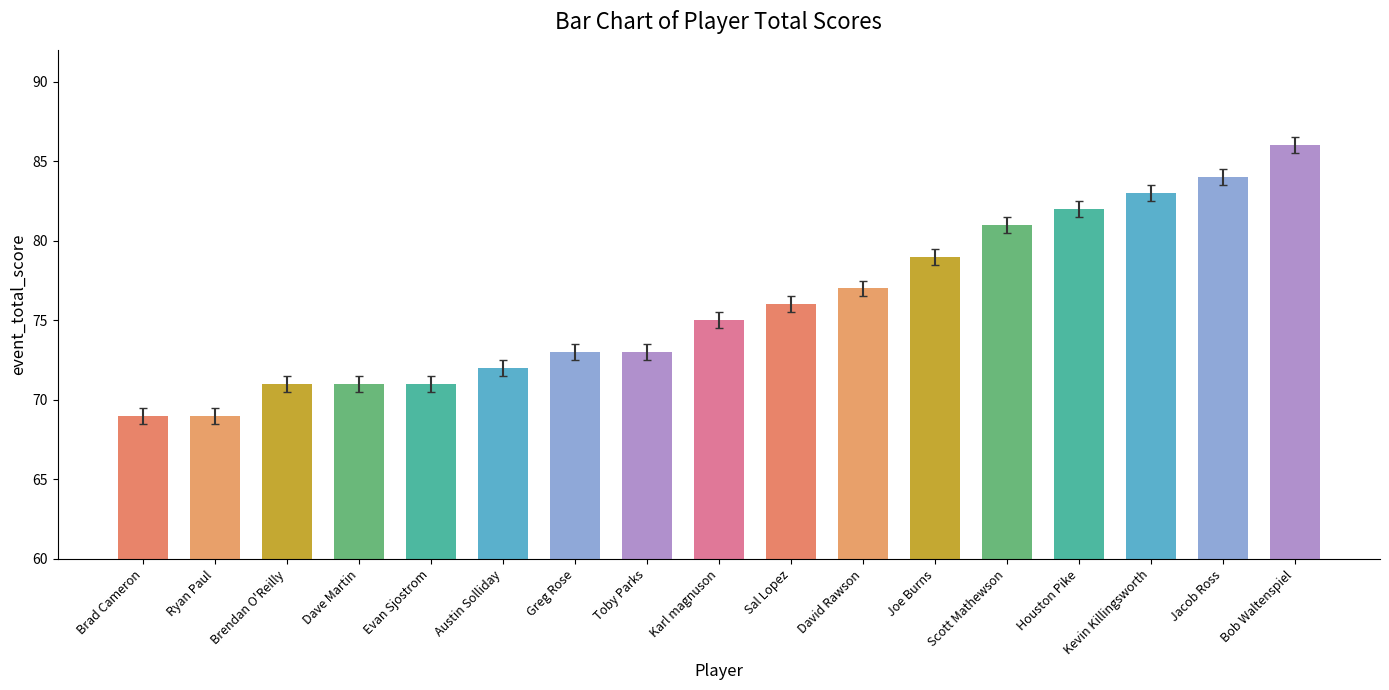

The chart shows a value of 72 at Austin Solliday. True or false?

True